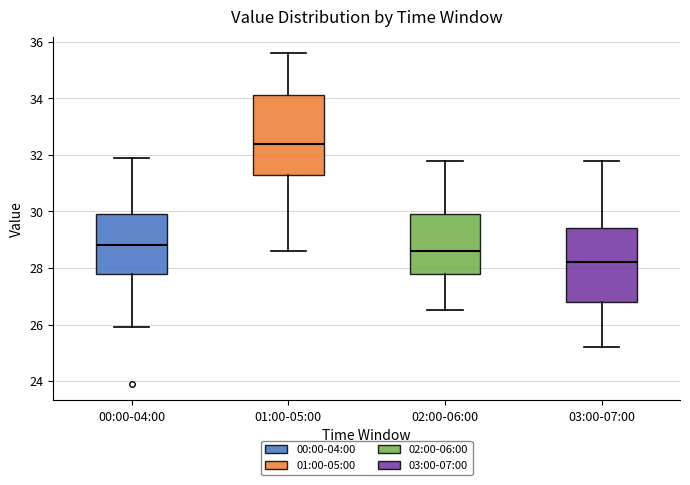

Reading left to right, read every box against the y-axis: the position of its median line, the range the box covers, and the ends of its whiskers. The values are not printed on the chart, so give them approximately, as read against the axis.

00:00-04:00: median 28.8, box 27.8 to 30.0, whiskers 26.0 to 32.0
01:00-05:00: median 32.4, box 31.4 to 34.2, whiskers 28.6 to 35.6
02:00-06:00: median 28.6, box 27.8 to 30.0, whiskers 26.6 to 31.8
03:00-07:00: median 28.2, box 26.8 to 29.4, whiskers 25.2 to 31.8